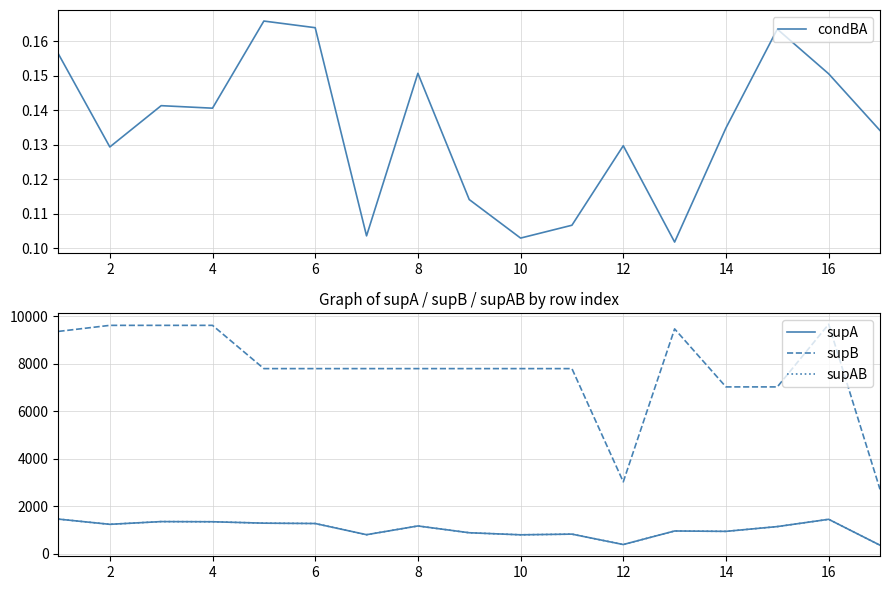

The value of supB at 8 is 7791. True or false?

True